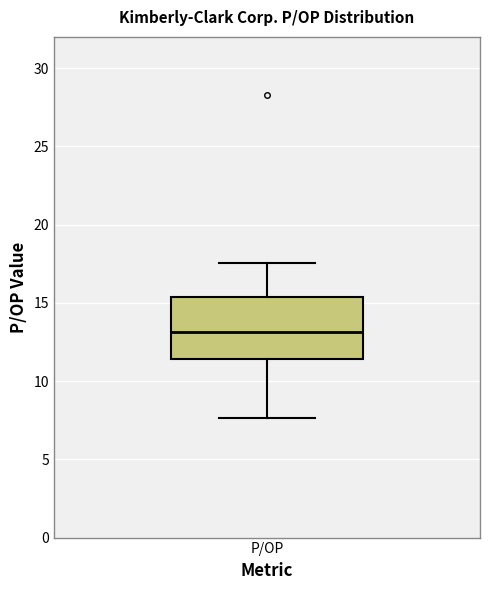

Where is the upper edge of the box for P/OP on the y-axis? The values are not printed on the chart, so give them approximately, as read against the axis.

15.5